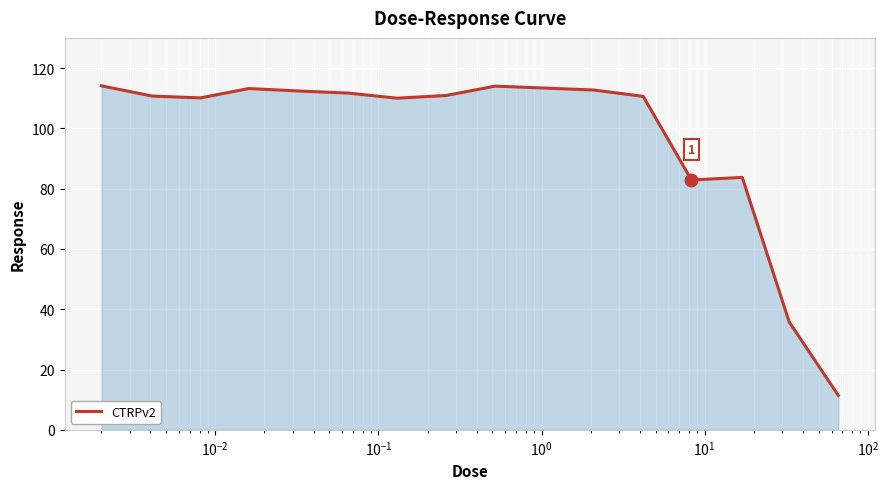

What is the maximum value shown in the chart?

114.1